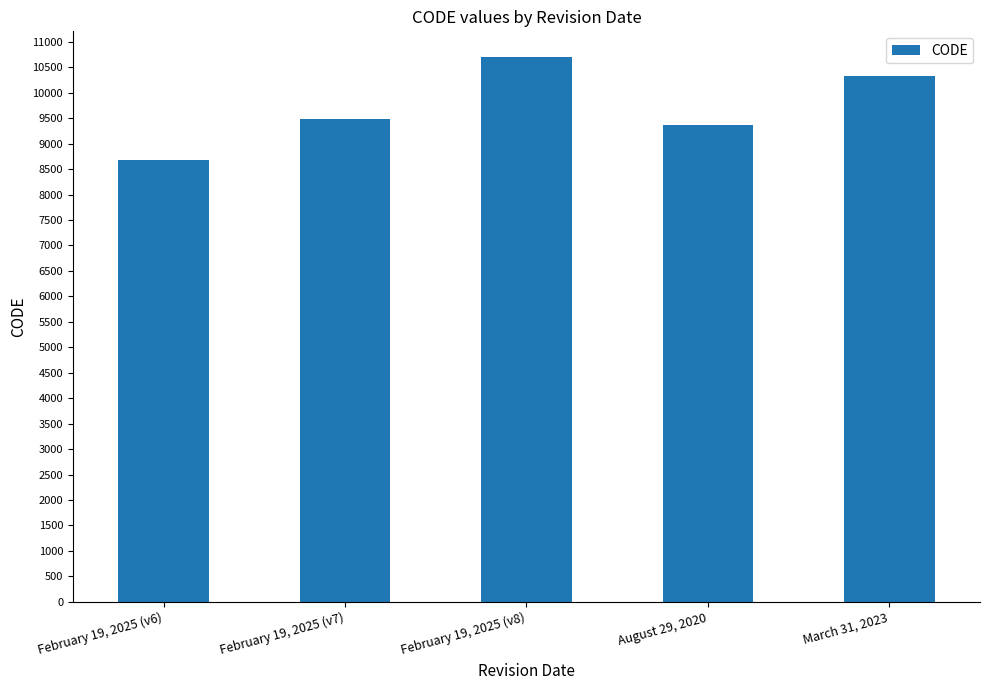

List the labels in order of value, smallest first.

February 19, 2025 (v6), August 29, 2020, February 19, 2025 (v7), March 31, 2023, February 19, 2025 (v8)